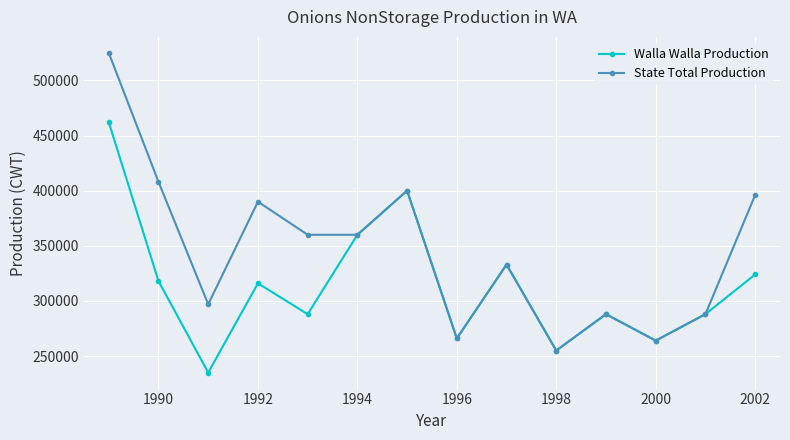

What is the difference between the maximum and minimum values in the State Total Production series?

270000